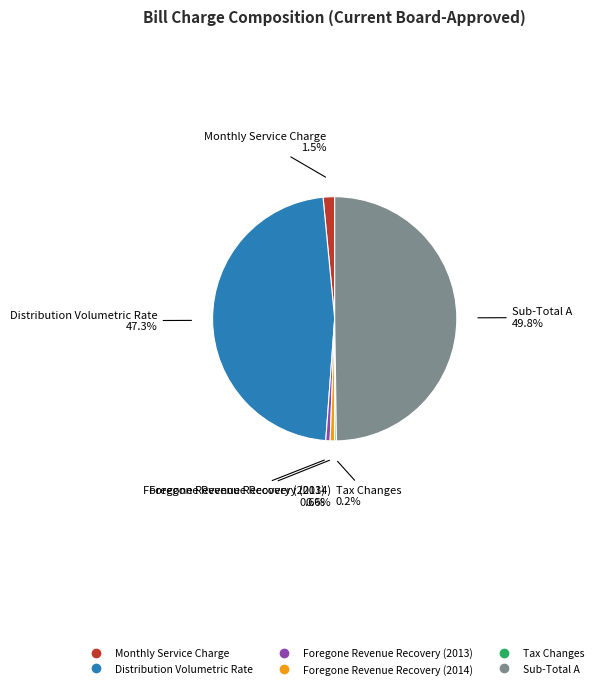

To the nearest percent, what is the average slice percentage?

17%